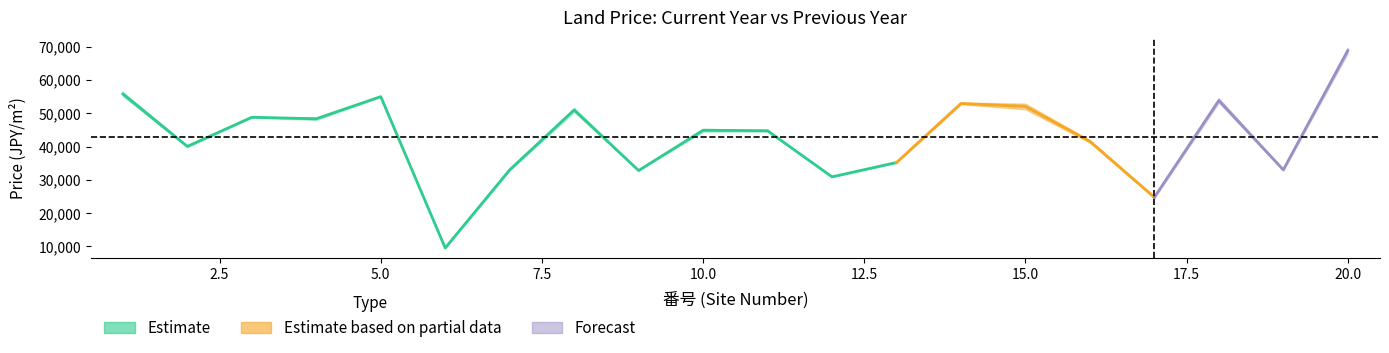

Reading right to left, transcribe all the data shown in this chart.

前年価格: 20=68000	19=33200	18=53200	17=25000	16=41200	15=51200	14=52700	13=35300	12=30900	11=44500	10=44500	9=32800	8=50400	7=33200	6=9550	5=54900	4=48000	3=48700	2=39800	1=55200
当年価格: 20=69700	19=32800	18=54500	17=24500	16=41900	15=52900	14=53200	13=35100	12=30900	11=45000	10=45300	9=32800	8=51600	7=32800	6=9500	5=55100	4=48700	3=48900	2=40300	1=56400